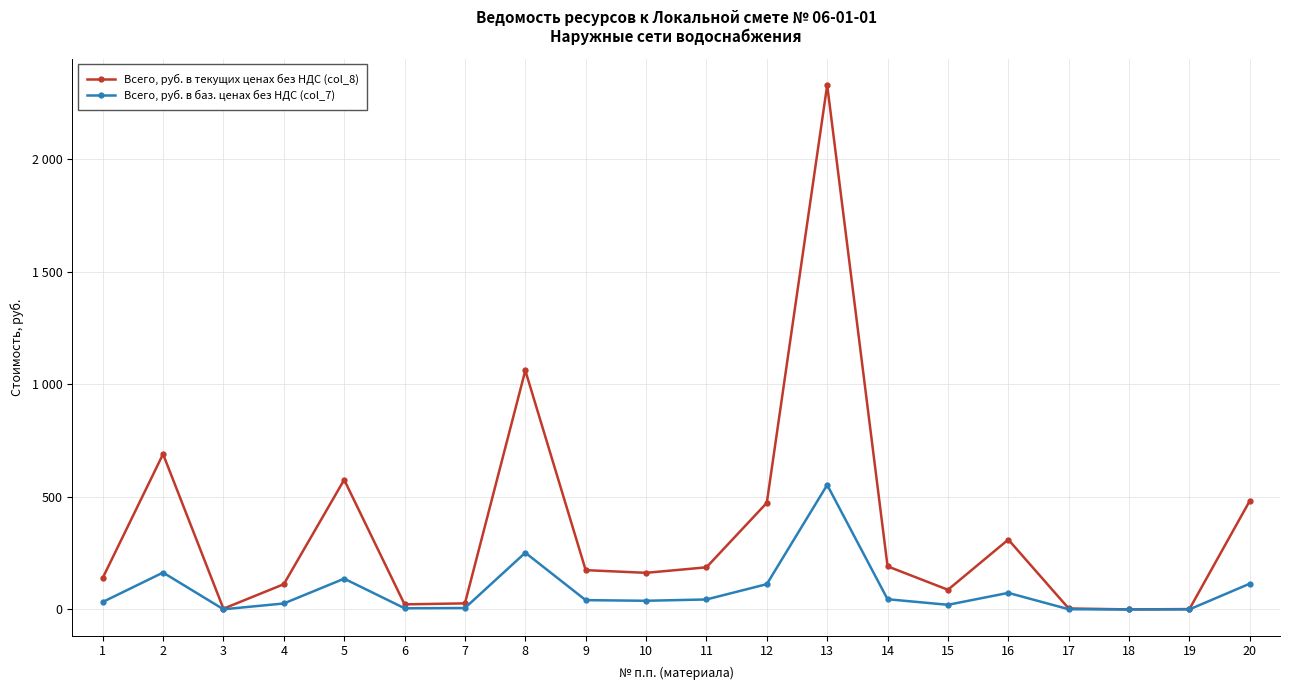

Does the chart have visible grid lines?

Yes